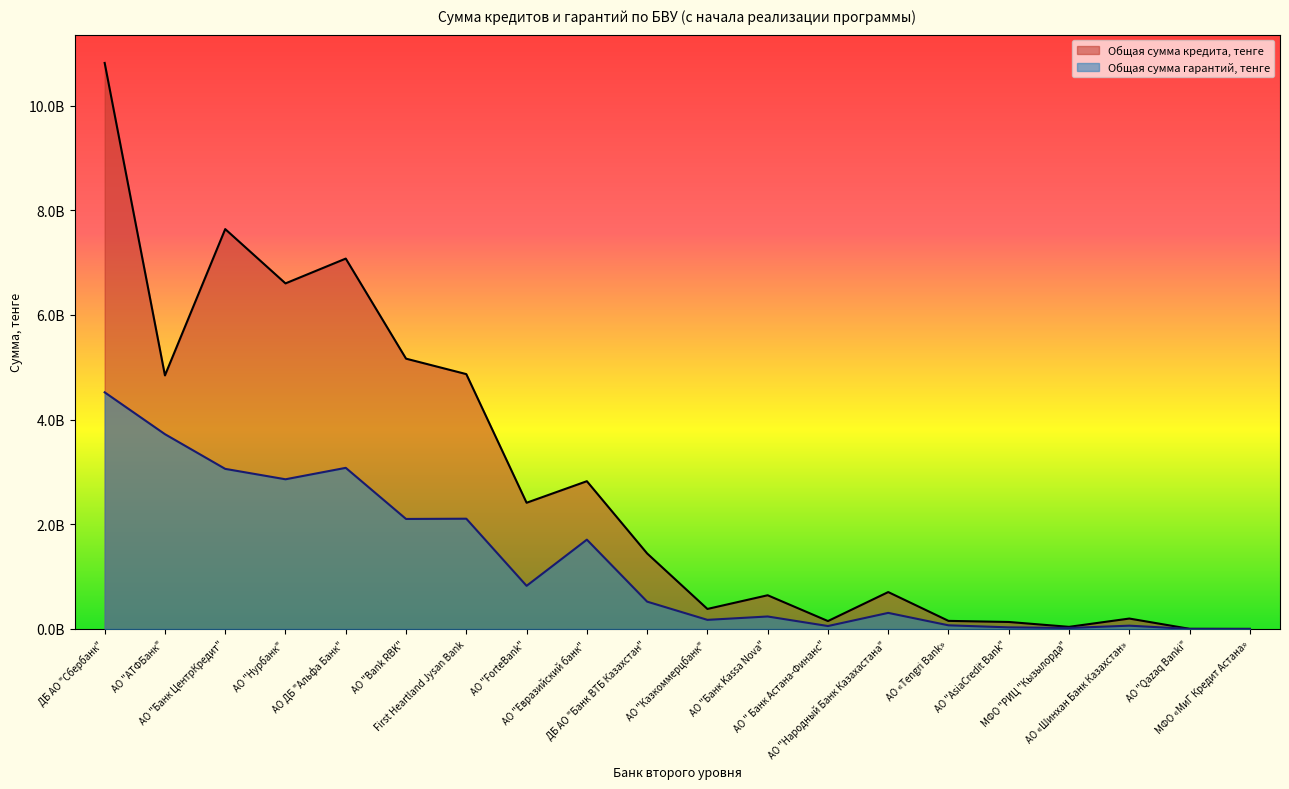

True or false: Общая сумма гарантий, тенге and Общая сумма кредита, тенге intersect in this chart.

False